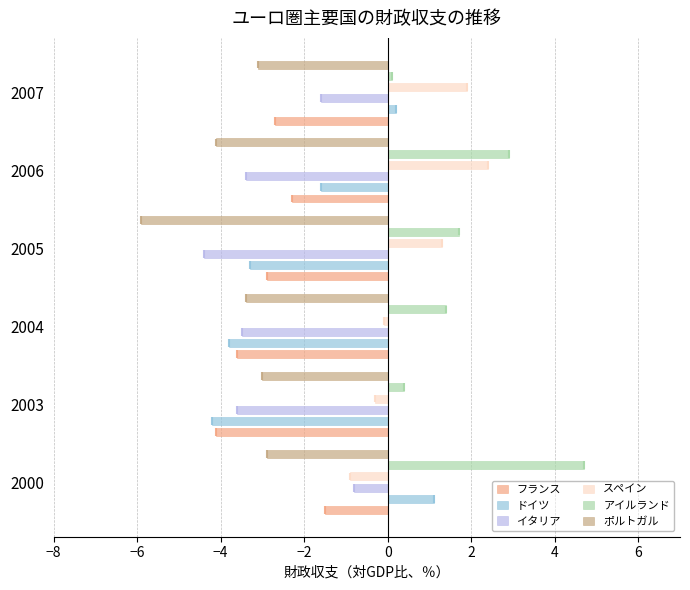

What is the difference between the highest and lowest values at 2006?

7.0